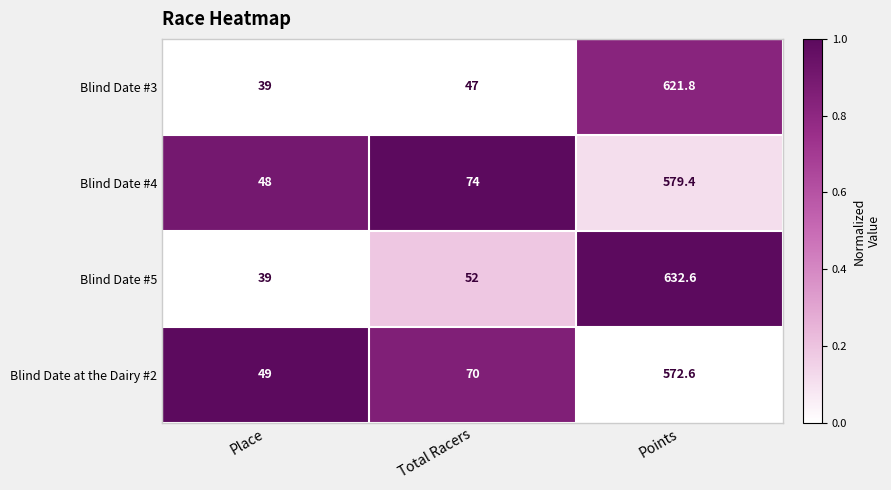

What is the total value across all series at Points?

2406.4